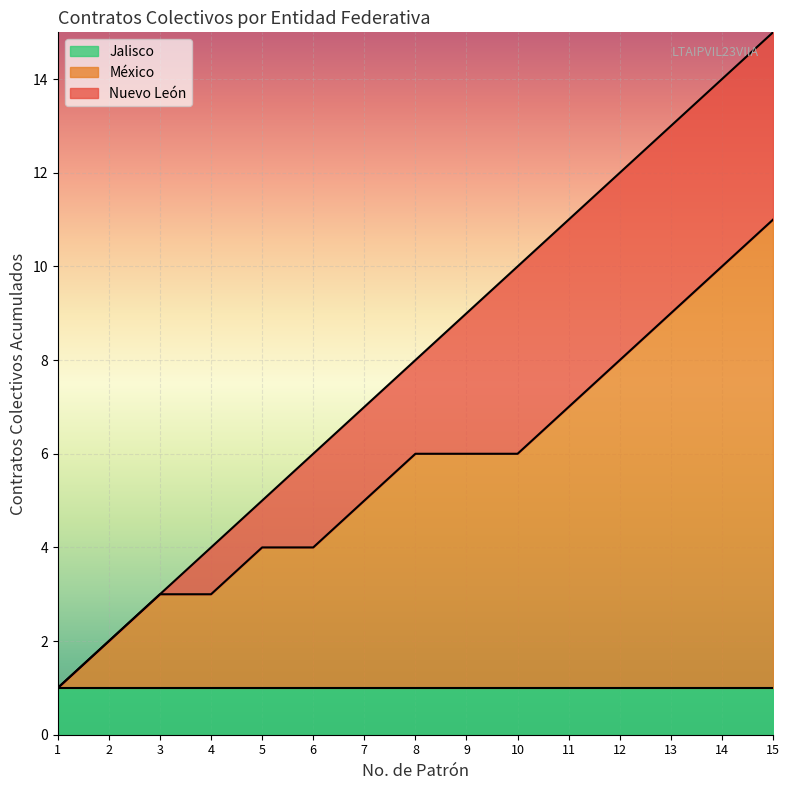

Is the value of Jalisco at 4 greater than the value of Mexico at 2?

Yes